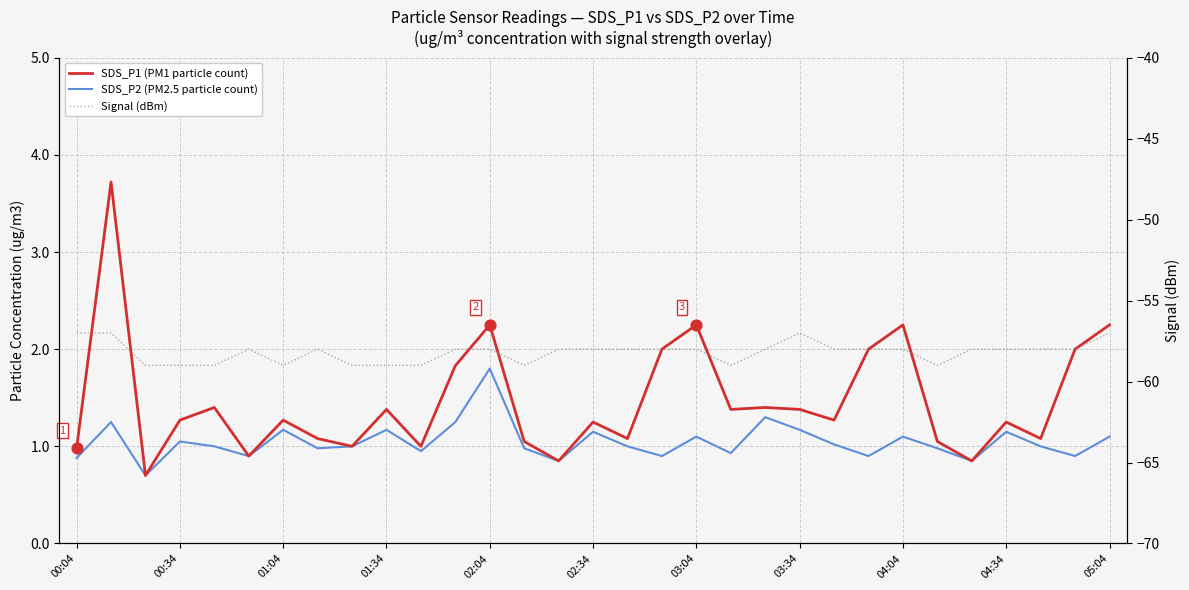

Is the value of Signal (dBm) at 20 greater than the value of SDS_P2 (PM2.5 particle count) at 18?

No